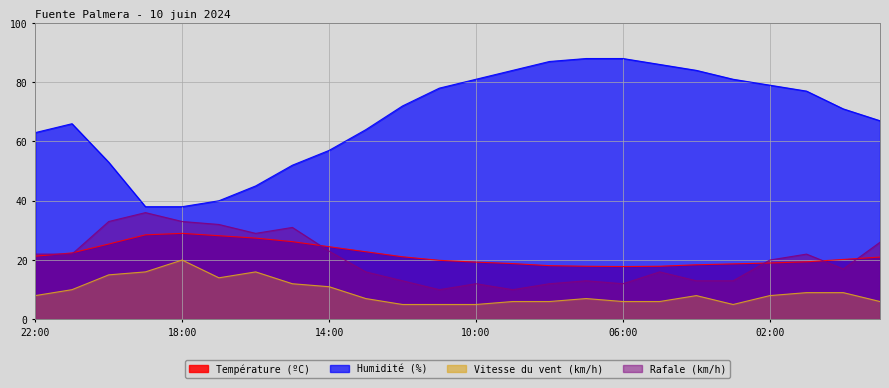

Reading right to left, list all the values displayed in this chart.

Température (ºC): 23:00=21.0	00:00=20.2	01:00=19.4	02:00=19.0	03:00=18.7	04:00=18.4	05:00=17.9	06:00=17.8	07:00=17.9	08:00=18.1	09:00=18.8	10:00=19.3	11:00=19.9	12:00=21.1	13:00=22.8	14:00=24.5	15:00=26.2	16:00=27.4	17:00=28.2	18:00=29.0	19:00=28.5	20:00=25.4	21:00=22.4	22:00=21.3
Humidité (%): 23:00=67.0	00:00=71.0	01:00=77.0	02:00=79.0	03:00=81.0	04:00=84.0	05:00=86.0	06:00=88.0	07:00=88.0	08:00=87.0	09:00=84.0	10:00=81.0	11:00=78.0	12:00=72.0	13:00=64.0	14:00=57.0	15:00=52.0	16:00=45.0	17:00=40.0	18:00=38.0	19:00=38.0	20:00=53.0	21:00=66.0	22:00=63.0
Vitesse du vent (km/h): 23:00=6.0	00:00=9.0	01:00=9.0	02:00=8.0	03:00=5.0	04:00=8.0	05:00=6.0	06:00=6.0	07:00=7.0	08:00=6.0	09:00=6.0	10:00=5.0	11:00=5.0	12:00=5.0	13:00=7.0	14:00=11.0	15:00=12.0	16:00=16.0	17:00=14.0	18:00=20.0	19:00=16.0	20:00=15.0	21:00=10.0	22:00=8.0
Rafale (km/h): 23:00=26.0	00:00=17.0	01:00=22.0	02:00=20.0	03:00=13.0	04:00=13.0	05:00=16.0	06:00=12.0	07:00=13.0	08:00=12.0	09:00=10.0	10:00=12.0	11:00=10.0	12:00=13.0	13:00=16.0	14:00=23.0	15:00=31.0	16:00=29.0	17:00=32.0	18:00=33.0	19:00=36.0	20:00=33.0	21:00=22.0	22:00=22.0